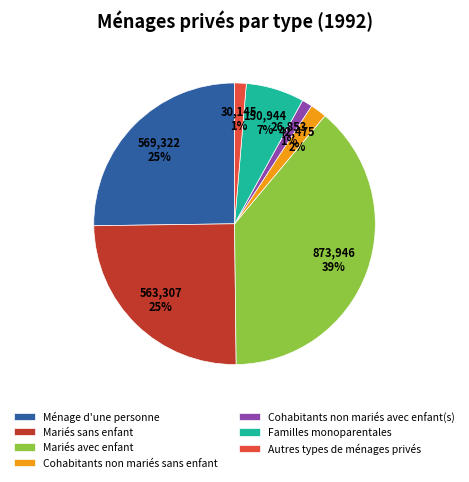

Does Cohabitants non mariés sans enfant account for over 50% of the chart?

No